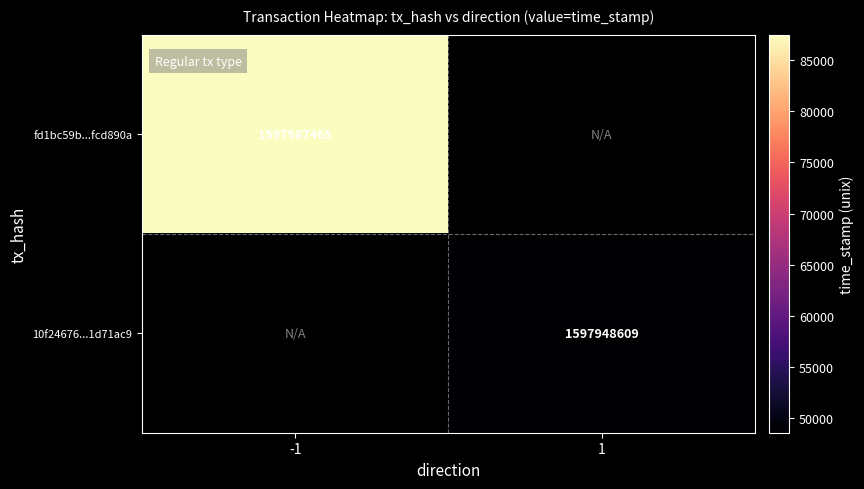

The 10f24676...1d71ac9 series shows 843958491 at 1. True or false?

False